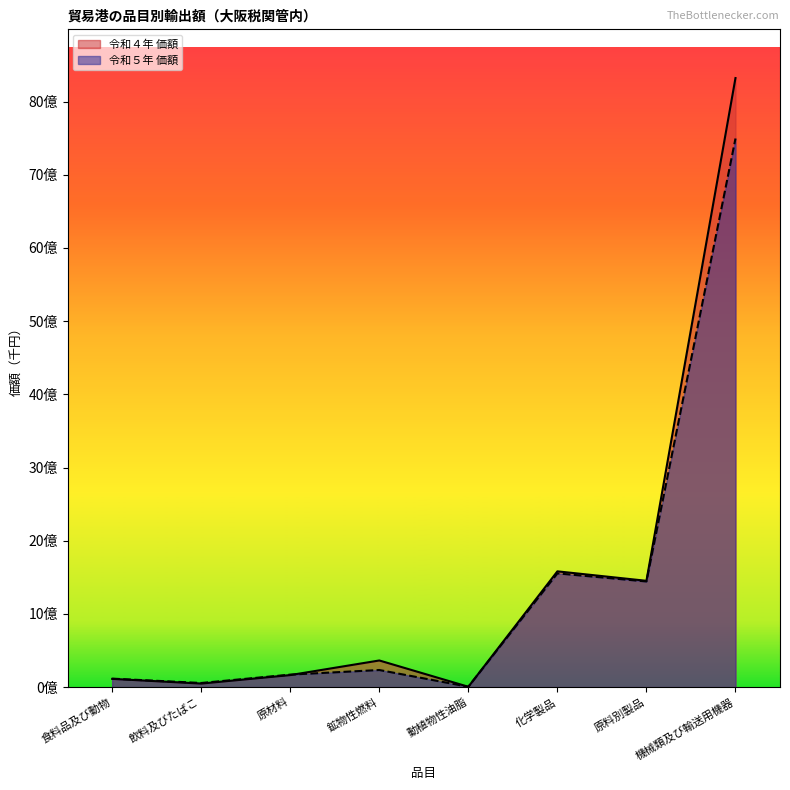

How many lines are shown in the chart?

2